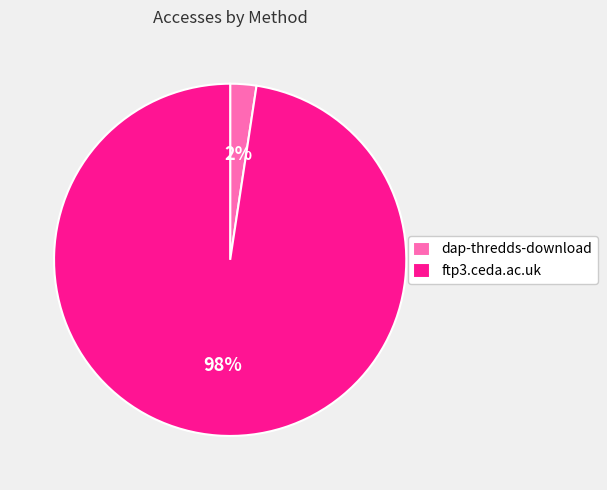

Rank the categories by value from lowest to highest.

dap-thredds-download, ftp3.ceda.ac.uk